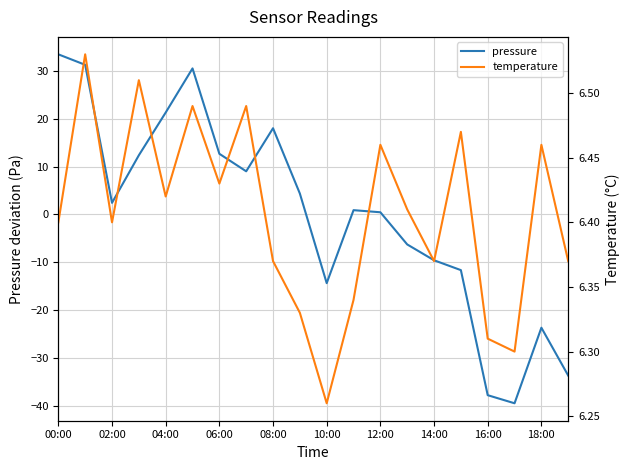

What are all the series names shown in the legend?

pressure, temperature